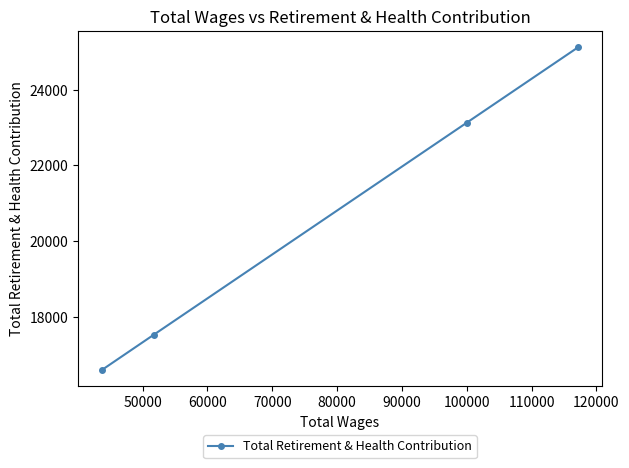

How many series are shown in this chart?

1